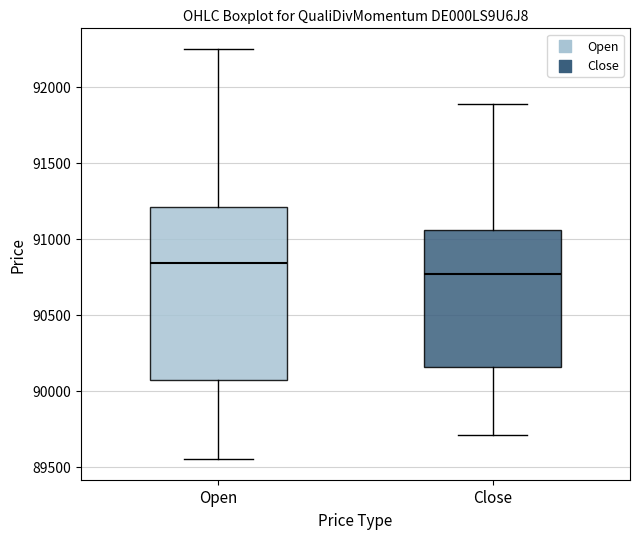

Reading left to right, transcribe this box plot: for each box, give where its median line is, the range the box spans, and where its two whiskers end, as read against the y-axis. The values are not printed on the chart, so give them approximately, as read against the axis.

Open: median 90850, box 90100 to 91200, whiskers 89550 to 92250
Close: median 90750, box 90150 to 91050, whiskers 89700 to 91900